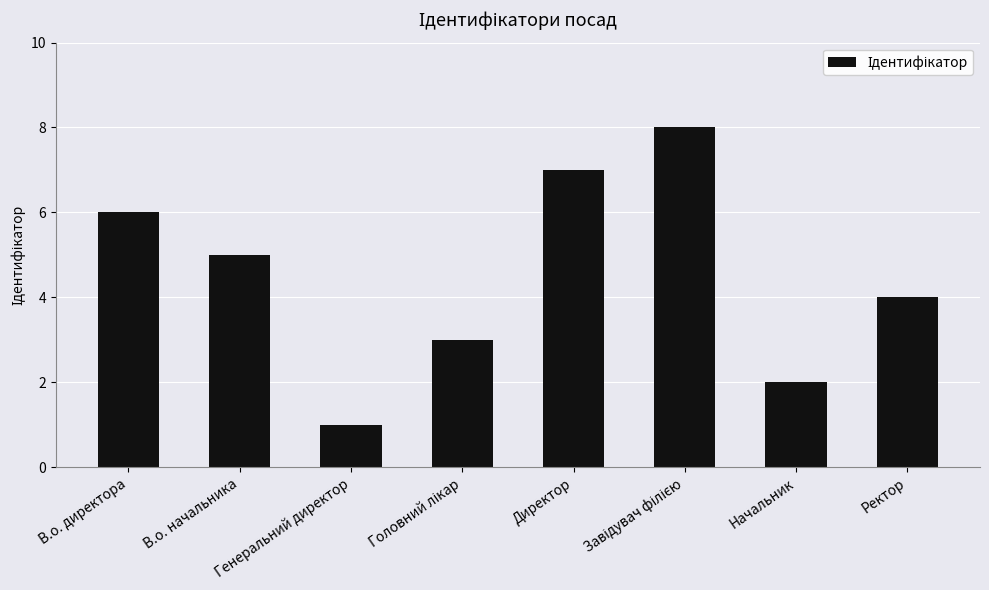

What is the change in value from В.о. директора to Директор?

+1